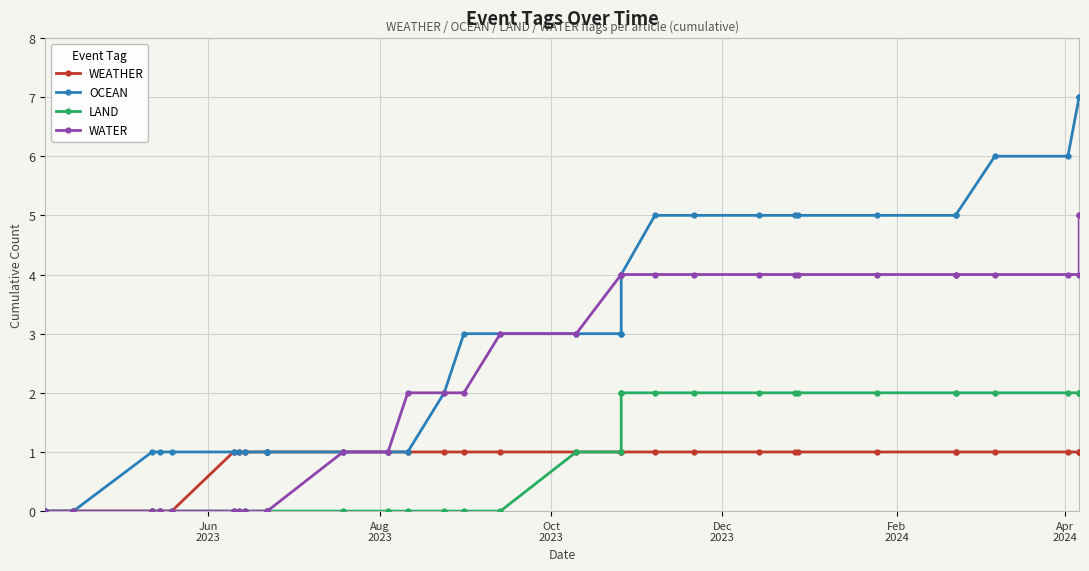

What is the difference between the second highest and minimum values in the WEATHER series?

1